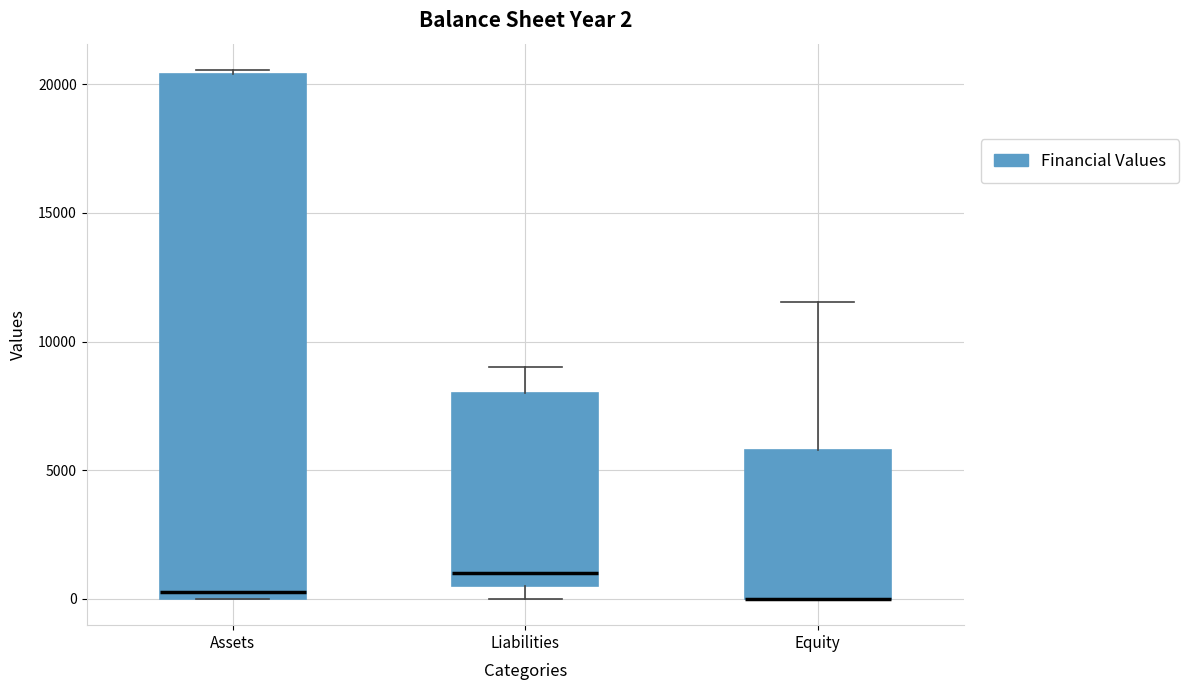

Comparing the boxes themselves (not the whiskers), which one is the tallest?

Assets